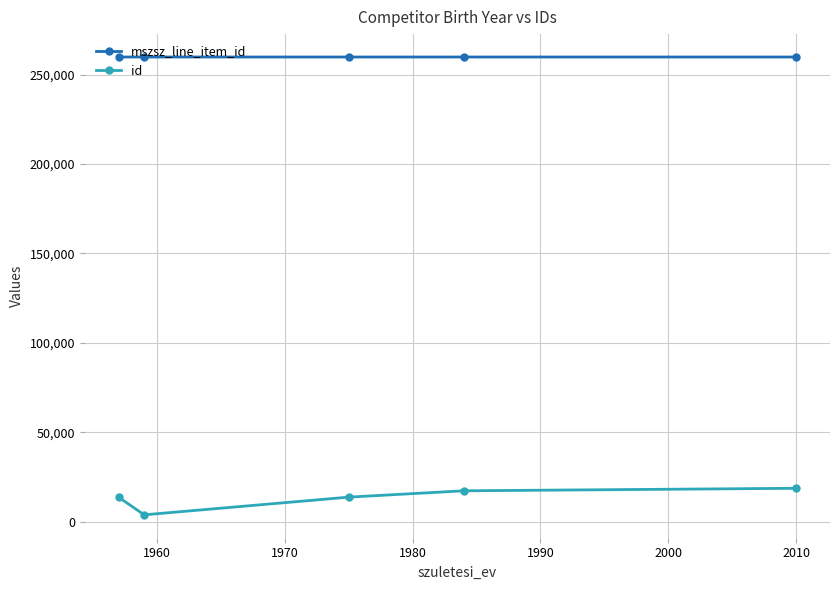

At how many categories does at least one series exceed 161313?

5